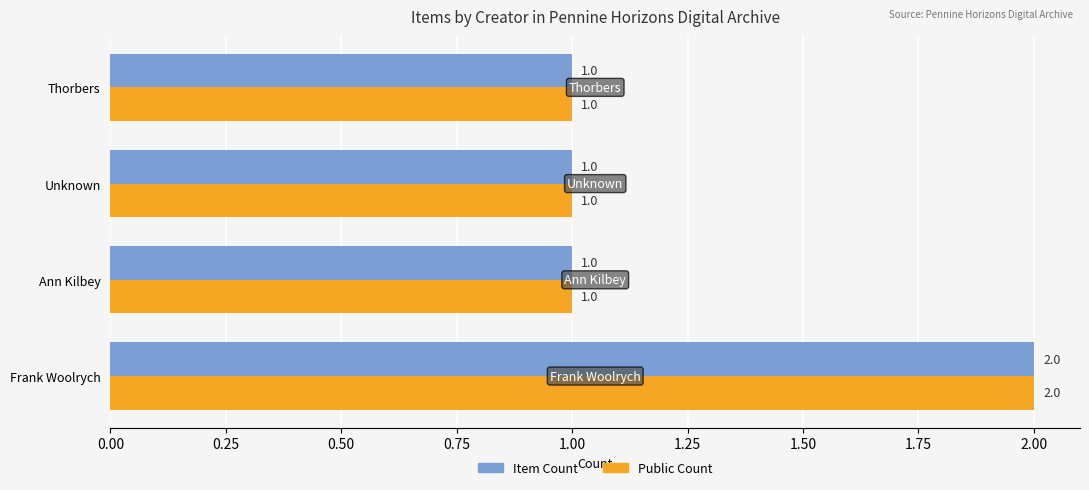

How many Public Count values are between 1 and 2?

4